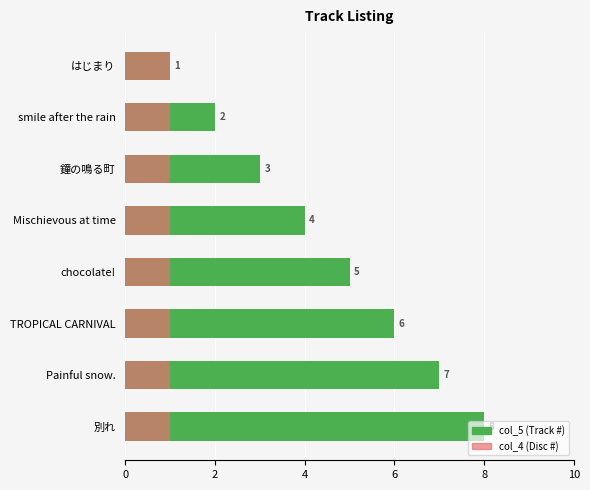

What are all the series names shown in the legend?

col_5, col_4